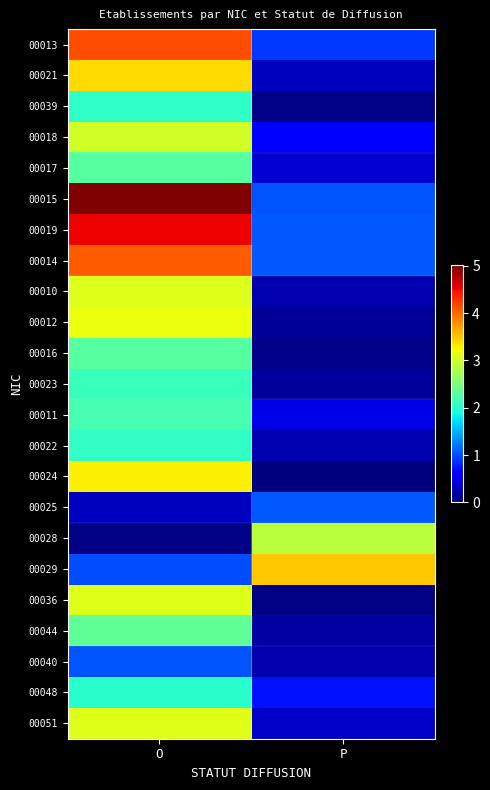

Reading right to left, transcribe all the data shown in this chart.

00013: P=0.9	O=4.1
00021: P=0.3	O=3.4
00039: P=0.1	O=2.1
00018: P=0.6	O=3.0
00017: P=0.4	O=2.3
00015: P=1.1	O=5.0
00019: P=1.1	O=4.5
00014: P=1.1	O=4.1
00010: P=0.2	O=3.1
00012: P=0.1	O=3.2
00016: P=0.0	O=2.3
00023: P=0.1	O=2.1
00011: P=0.5	O=2.2
00022: P=0.2	O=2.1
00024: P=0.0	O=3.3
00025: P=1.1	O=0.3
00028: P=2.9	O=0.0
00029: P=3.5	O=1.0
00036: P=0.0	O=3.1
00044: P=0.2	O=2.3
00040: P=0.2	O=1.0
00048: P=0.7	O=2.0
00051: P=0.3	O=3.1